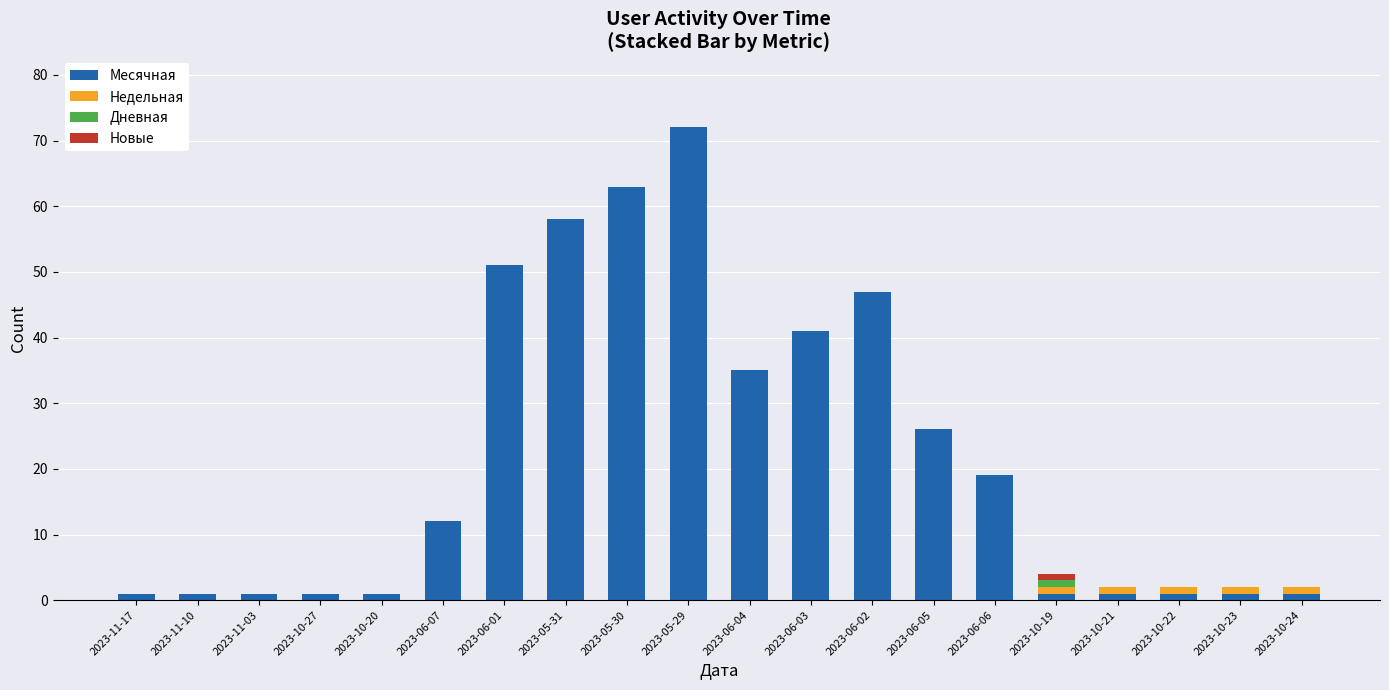

What are all the series names shown in the legend?

Месячная, Недельная, Дневная, Новые